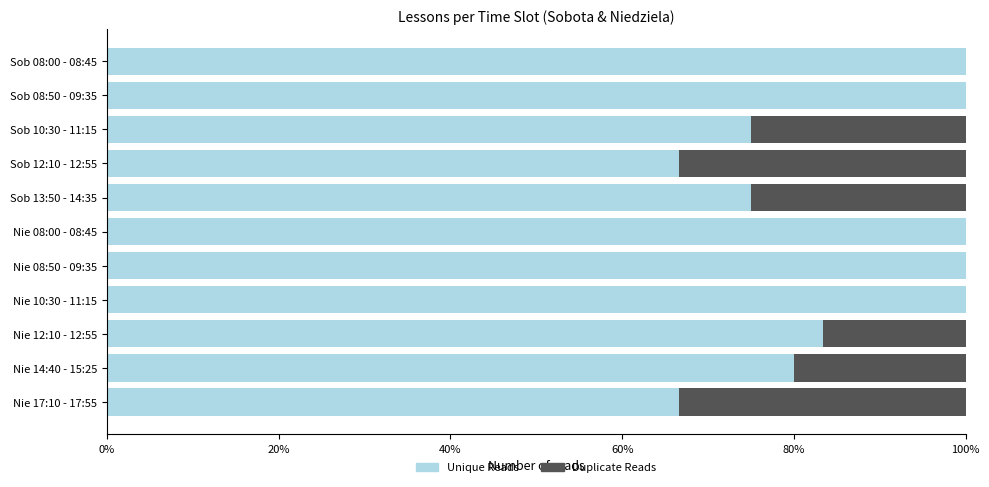

What is the total value across all series at Sob 08:50 - 09:35?

100.0